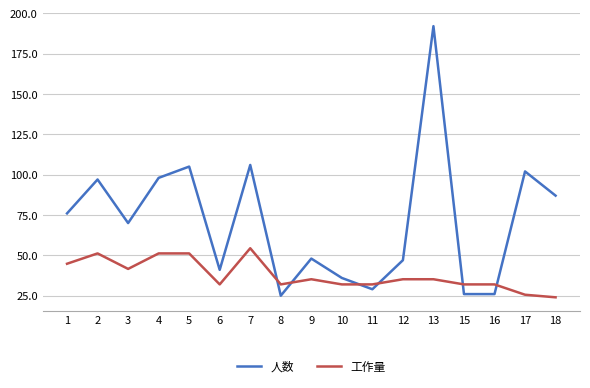

What is the difference between the maximum and minimum values in the 人数 series?

167.0